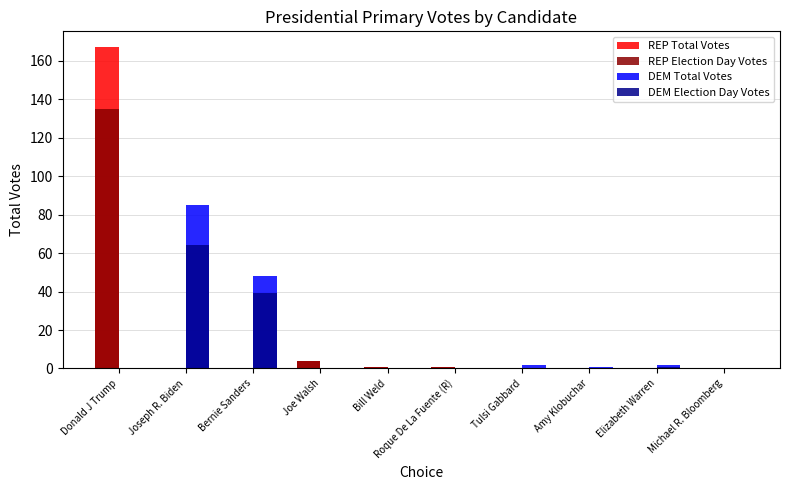

At which category is the sum across all series the highest?

Donald J Trump